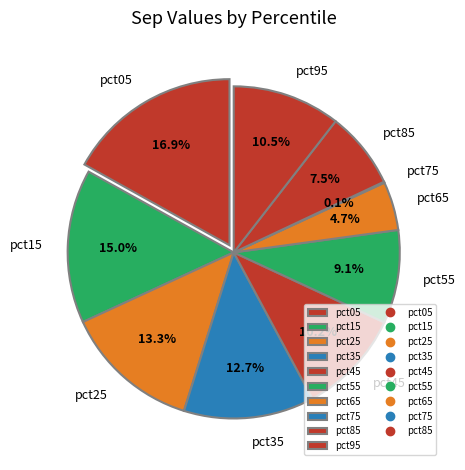

How many segments does this pie chart have?

10